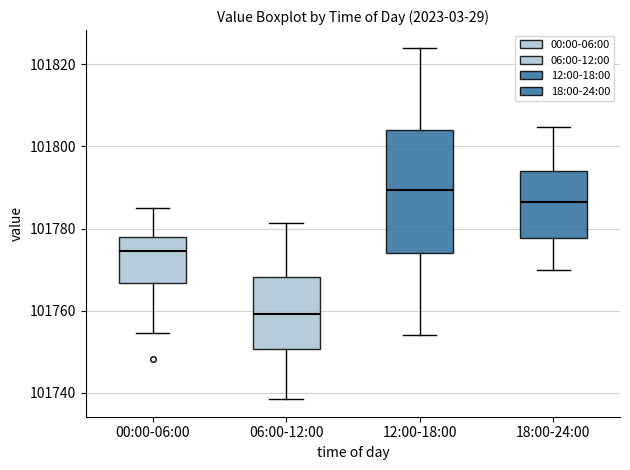

Reading left to right, transcribe this box plot: for each box, give where its median line is, the range the box spans, and where its two whiskers end, as read against the y-axis. The values are not printed on the chart, so give them approximately, as read against the axis.

00:00-06:00: median 101774, box 101766 to 101778, whiskers 101754 to 101784
06:00-12:00: median 101760, box 101750 to 101768, whiskers 101738 to 101782
12:00-18:00: median 101790, box 101774 to 101804, whiskers 101754 to 101824
18:00-24:00: median 101786, box 101778 to 101794, whiskers 101770 to 101804